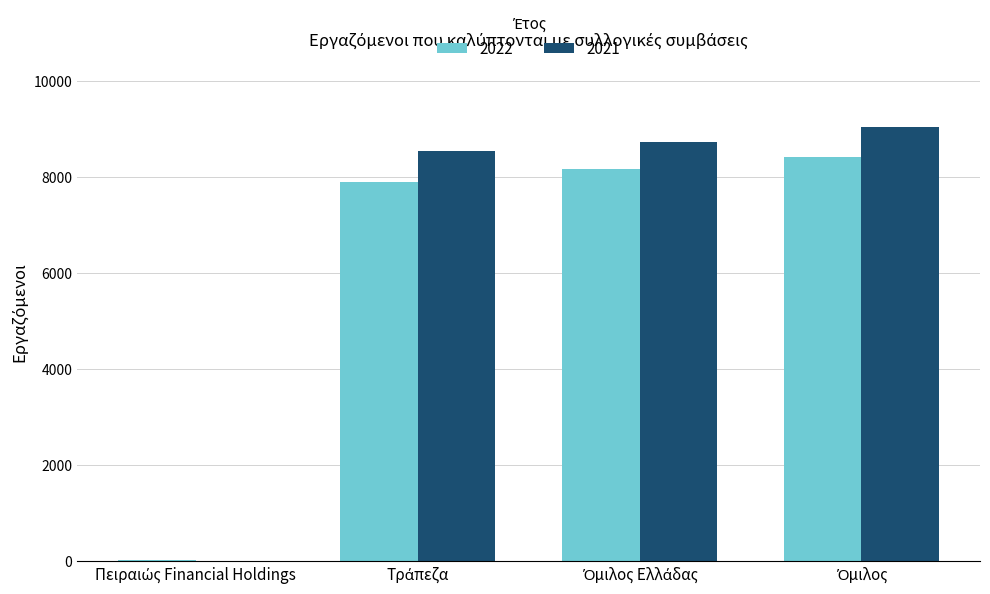

What is the sum of all 2021 values?

26338